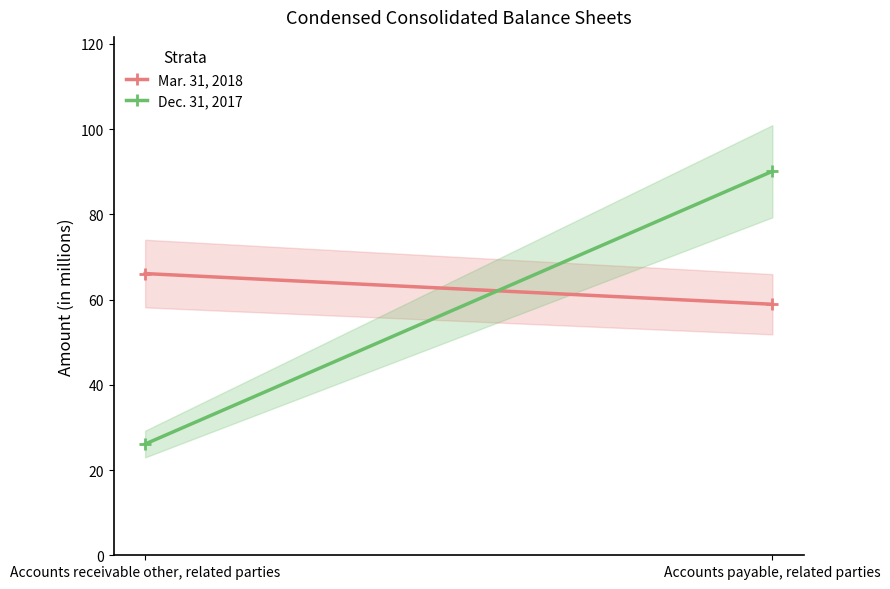

What is the total value across all series at Accounts receivable other, related parties?

92.2